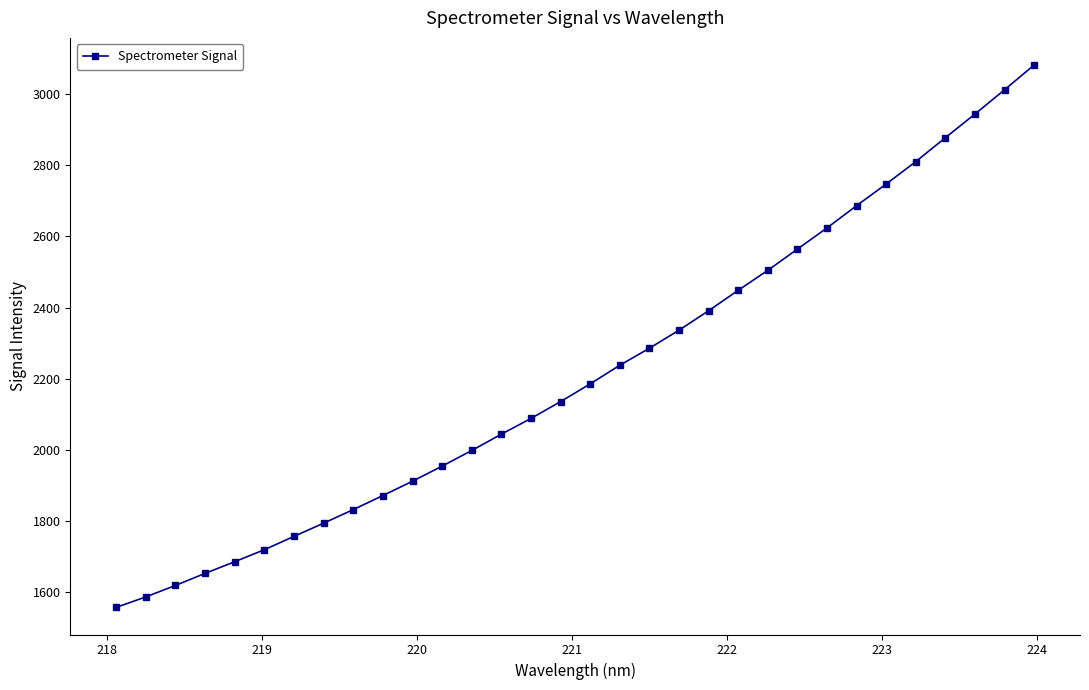

What is the smallest value displayed?

1557.3